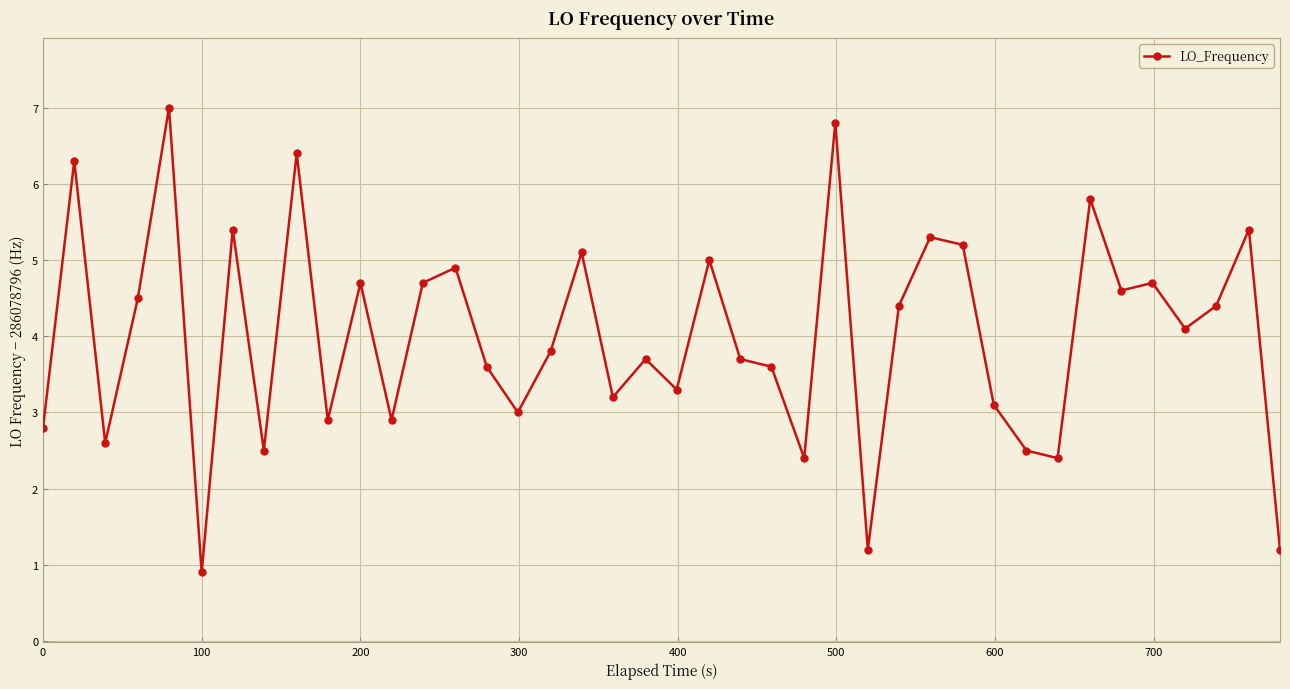

True or false: there are more than 0 points higher than both neighbors.

True